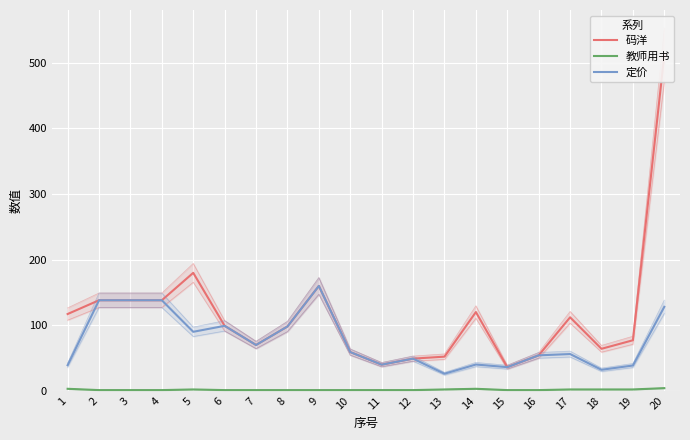

At which category is the sum across all series the highest?

20